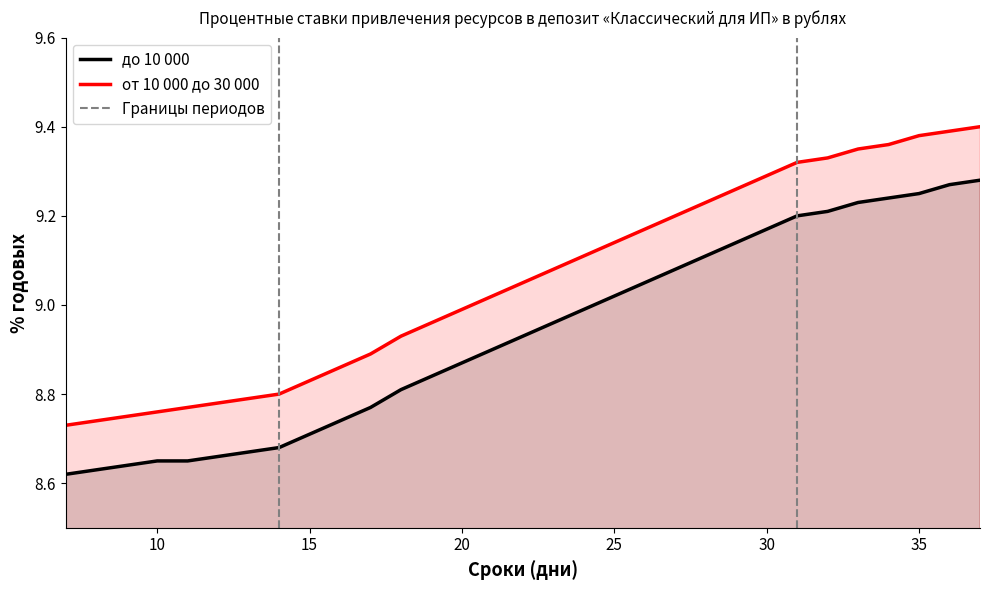

How many data points does each series have?

31